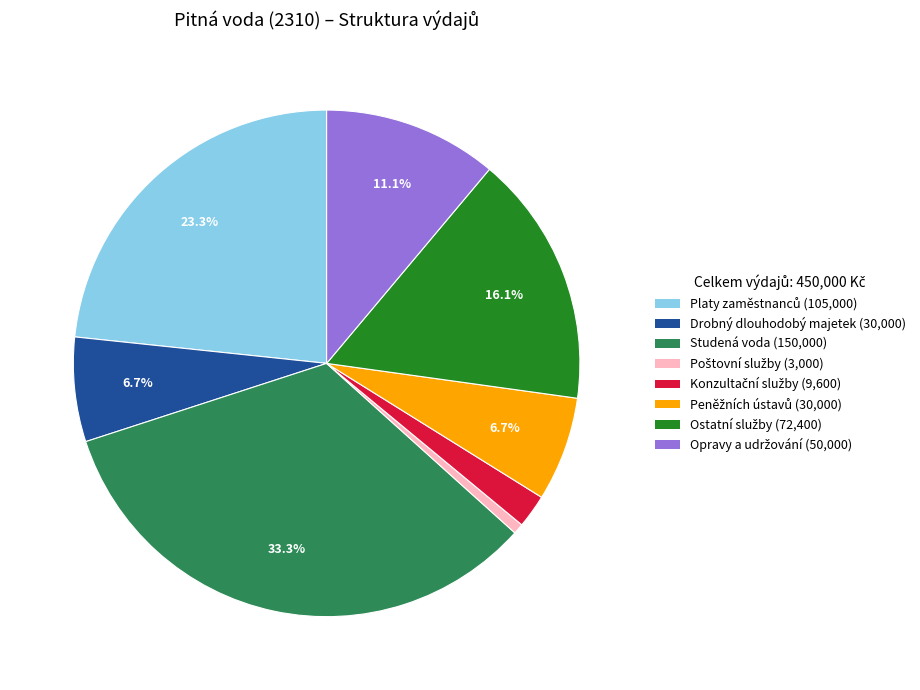

Is there any slice that represents more than half of the pie?

No